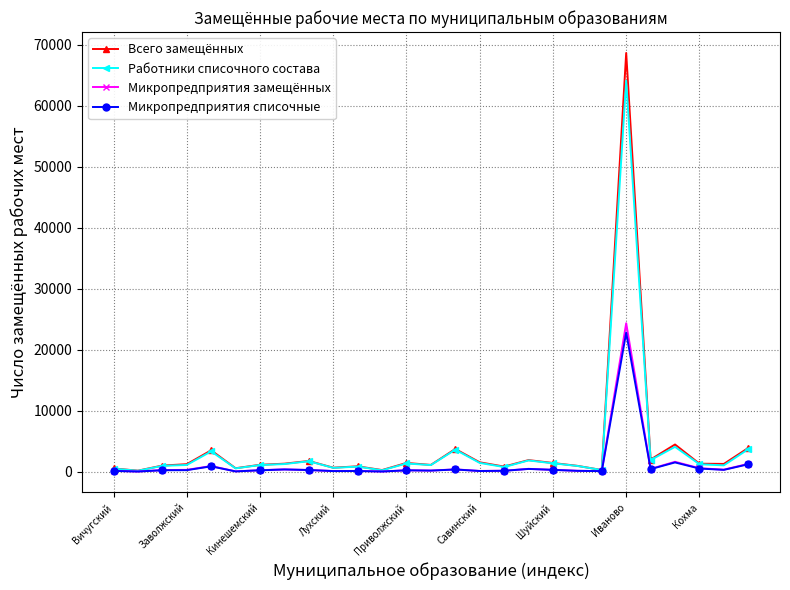

True or false: Микропредприятия замещённых has more than 0 interior local peaks.

True